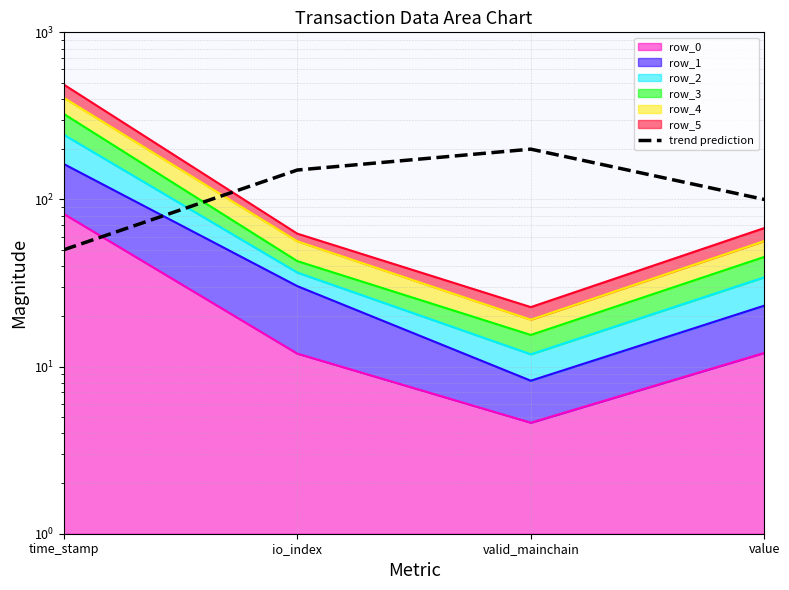

Between time_stamp and valid_mainchain, which is larger?

valid_mainchain